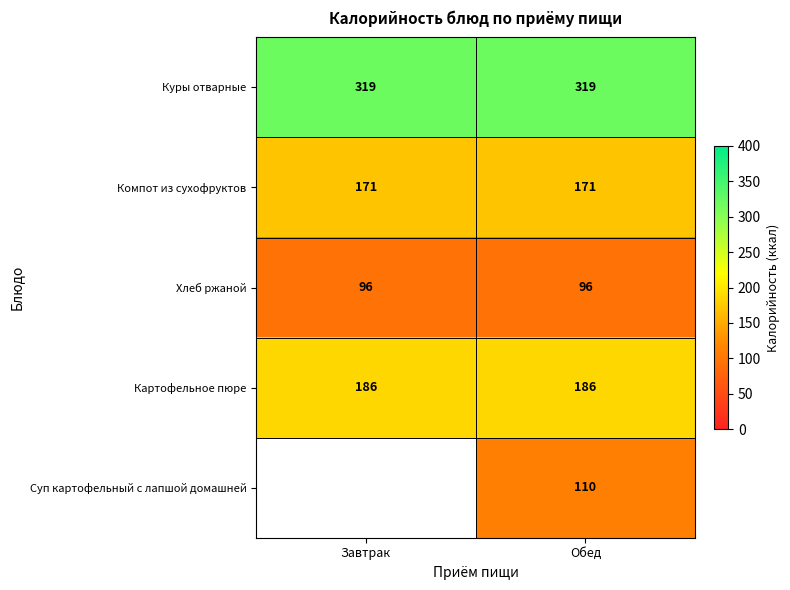

Which has a higher value, Обед or Завтрак?

Обед